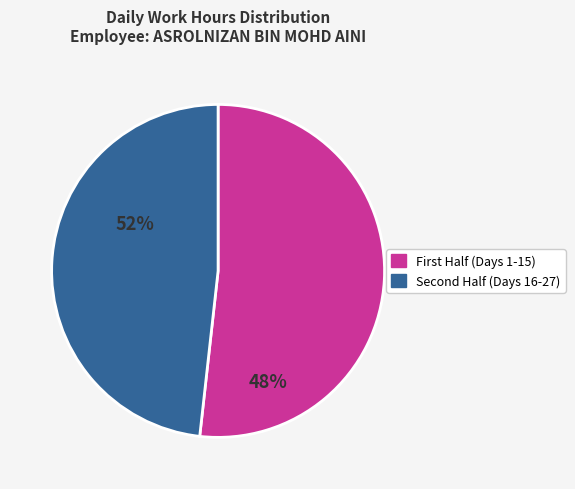

Which category has the biggest portion of the pie?

First Half (Days 1-15)